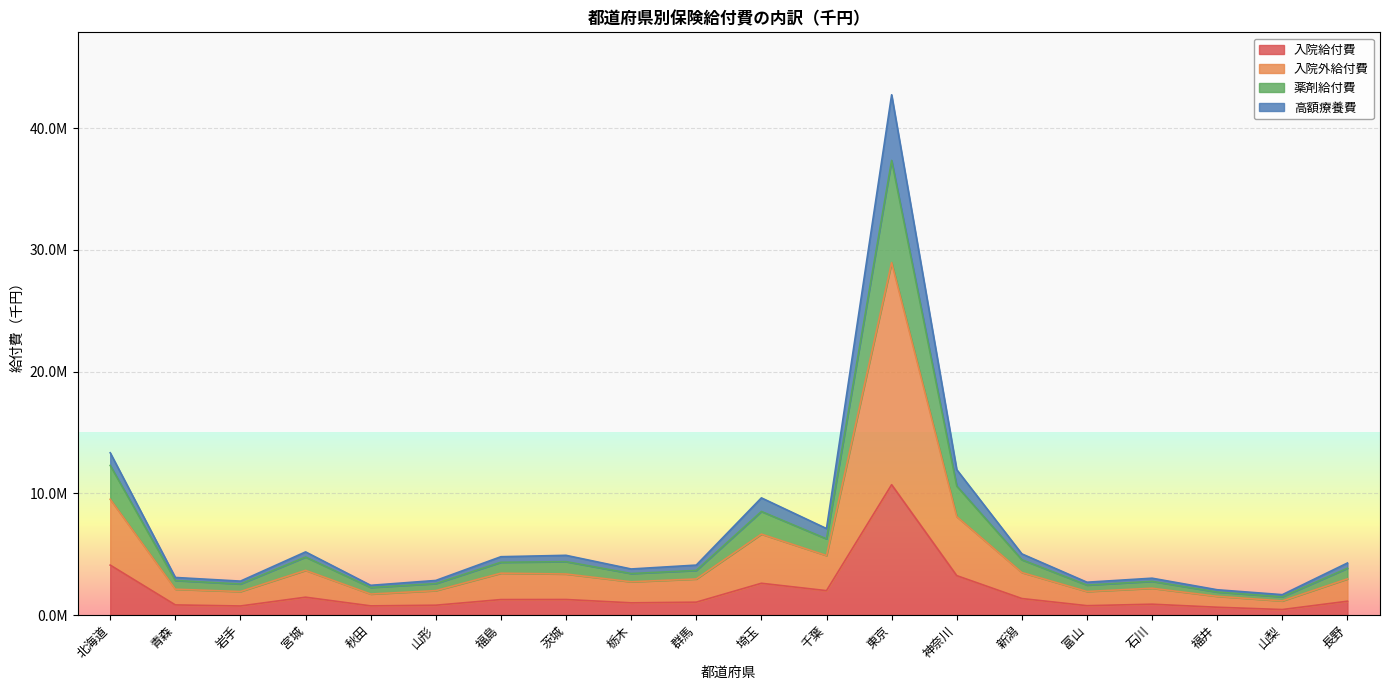

At which category does 薬剤給付費 reach its first local peak?

宮城